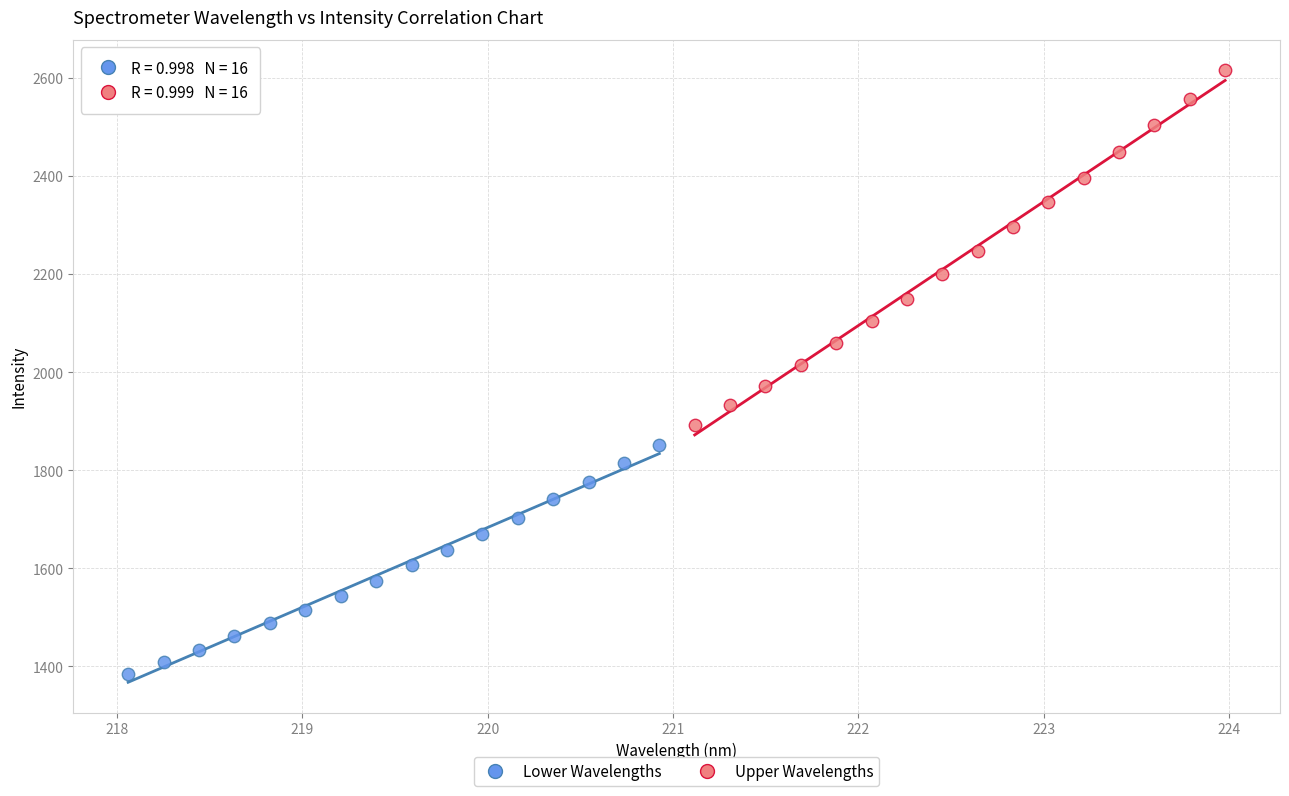

Which series contains the lowest Y value?

Lower Wavelengths